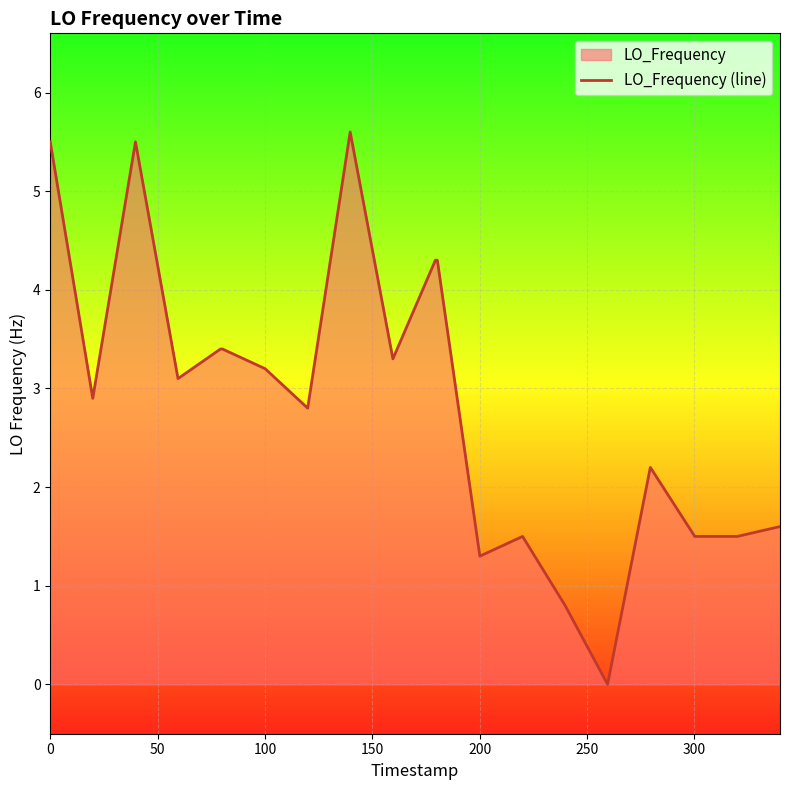

How many positive values are there?

19